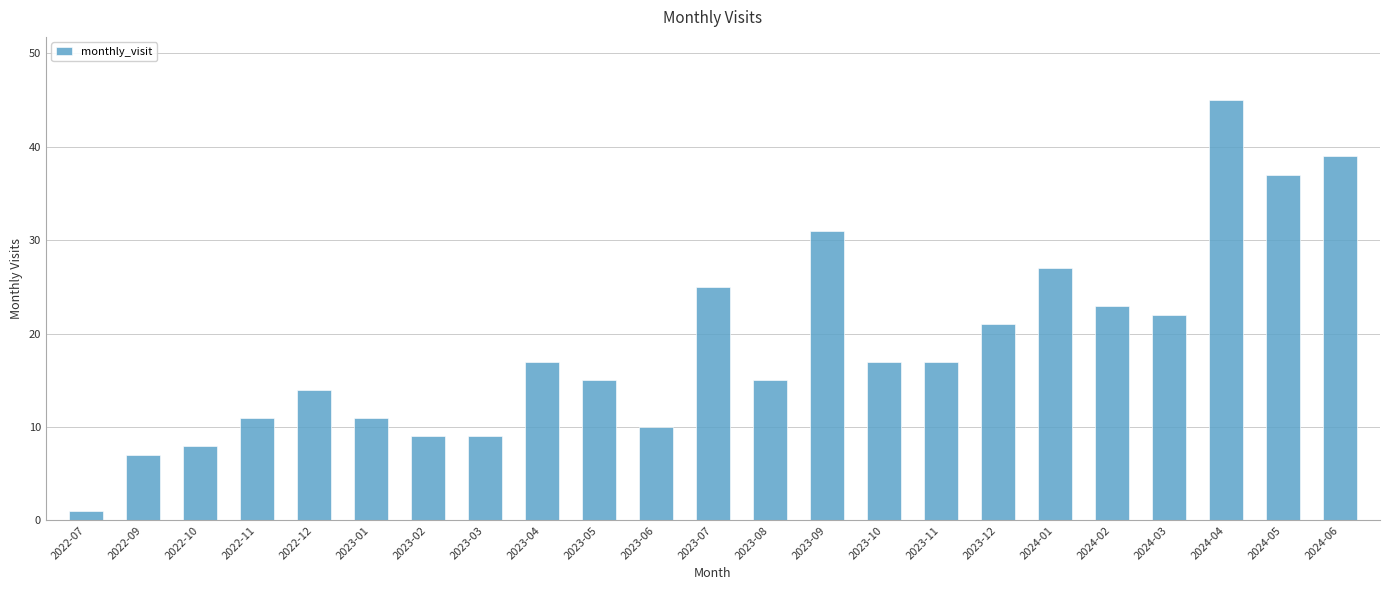

True or false: the data shows 23 at 2023-08.

False